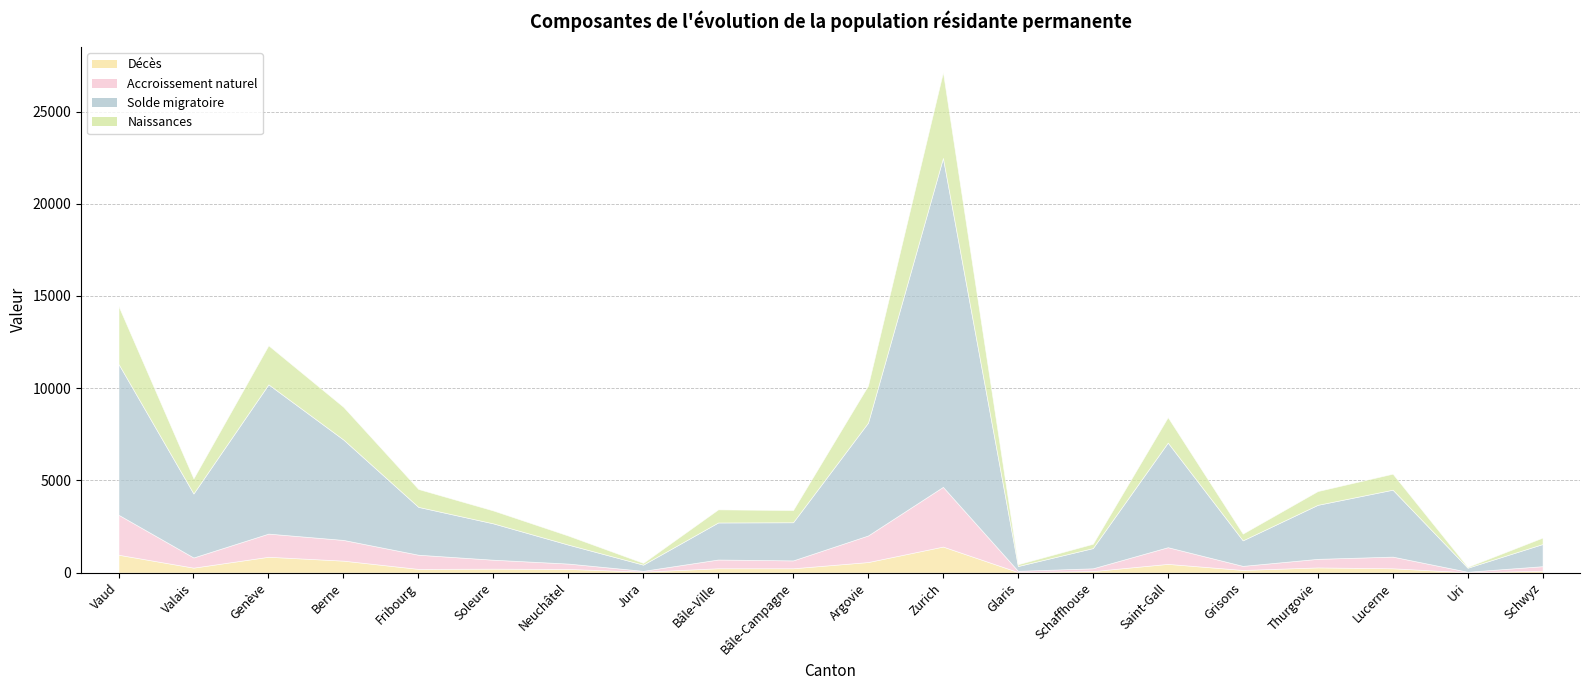

At which label does Solde migratoire reach its minimum?

Uri